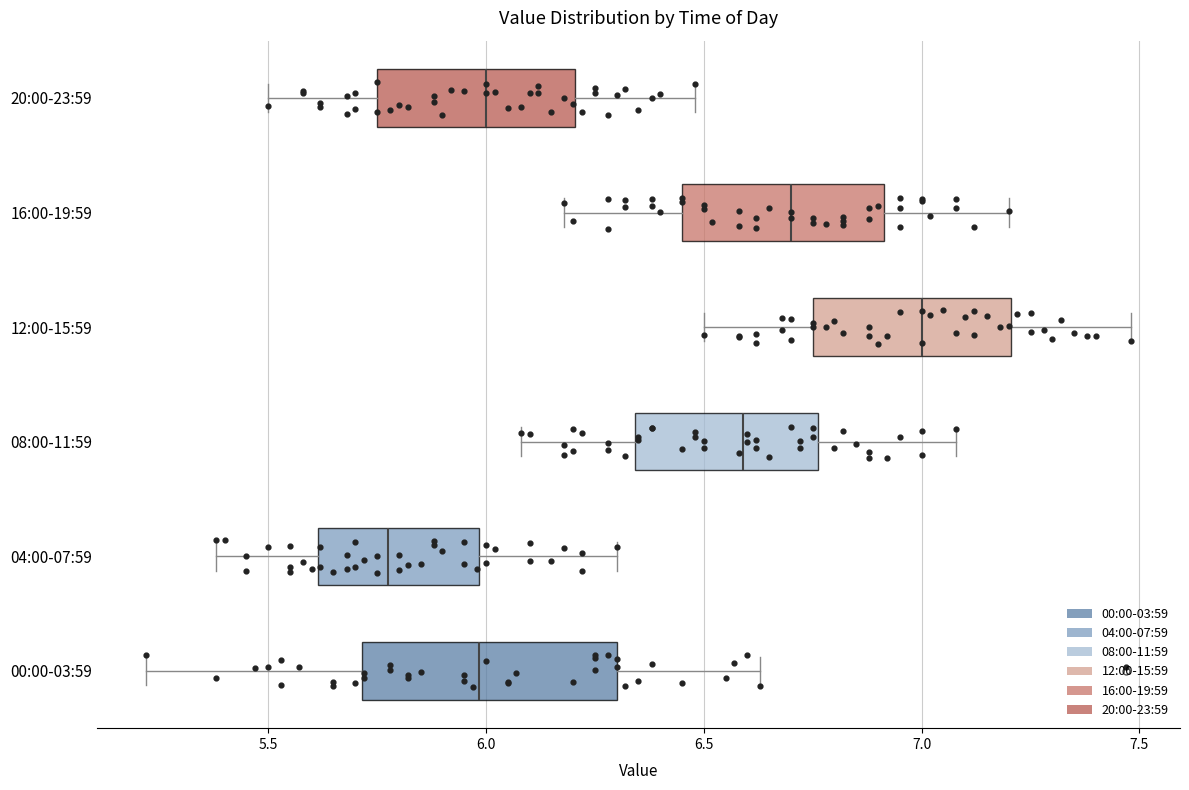

Which box has the furthest to the right median line?

12:00-15:59